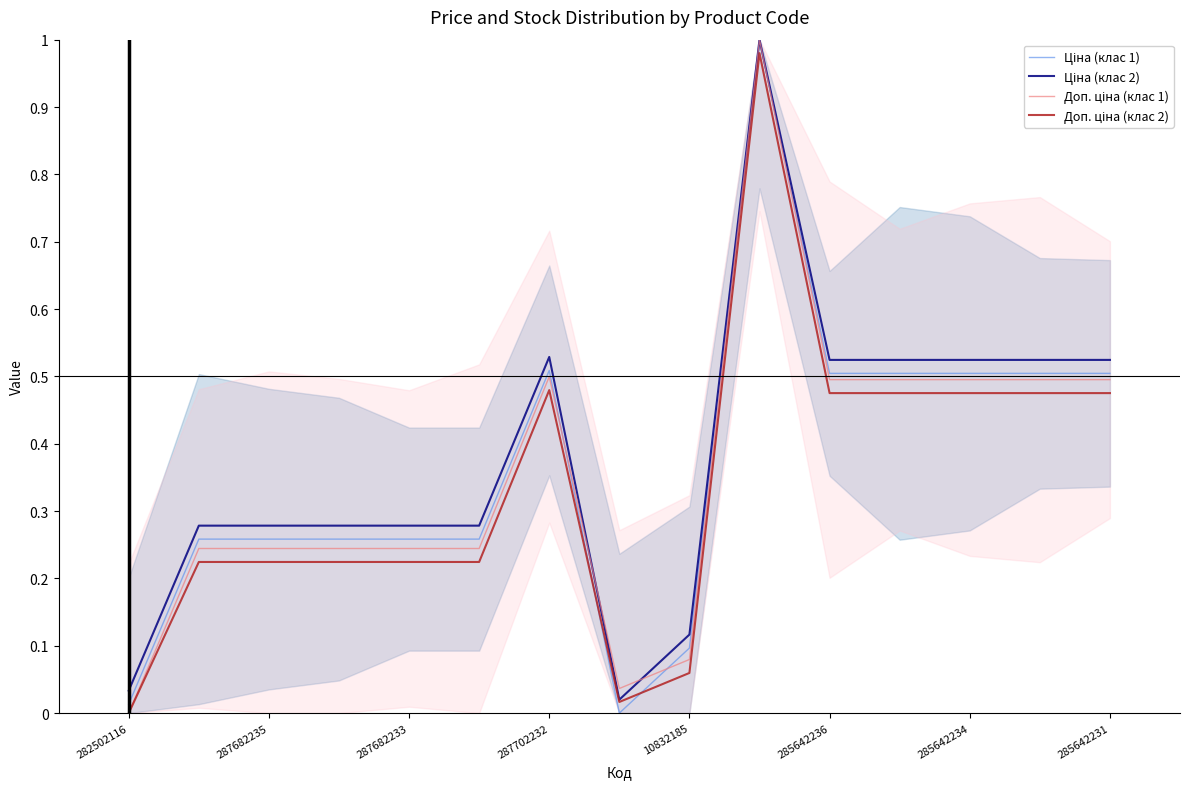

Which category has the highest value in the Ціна (клас 1) series?

9